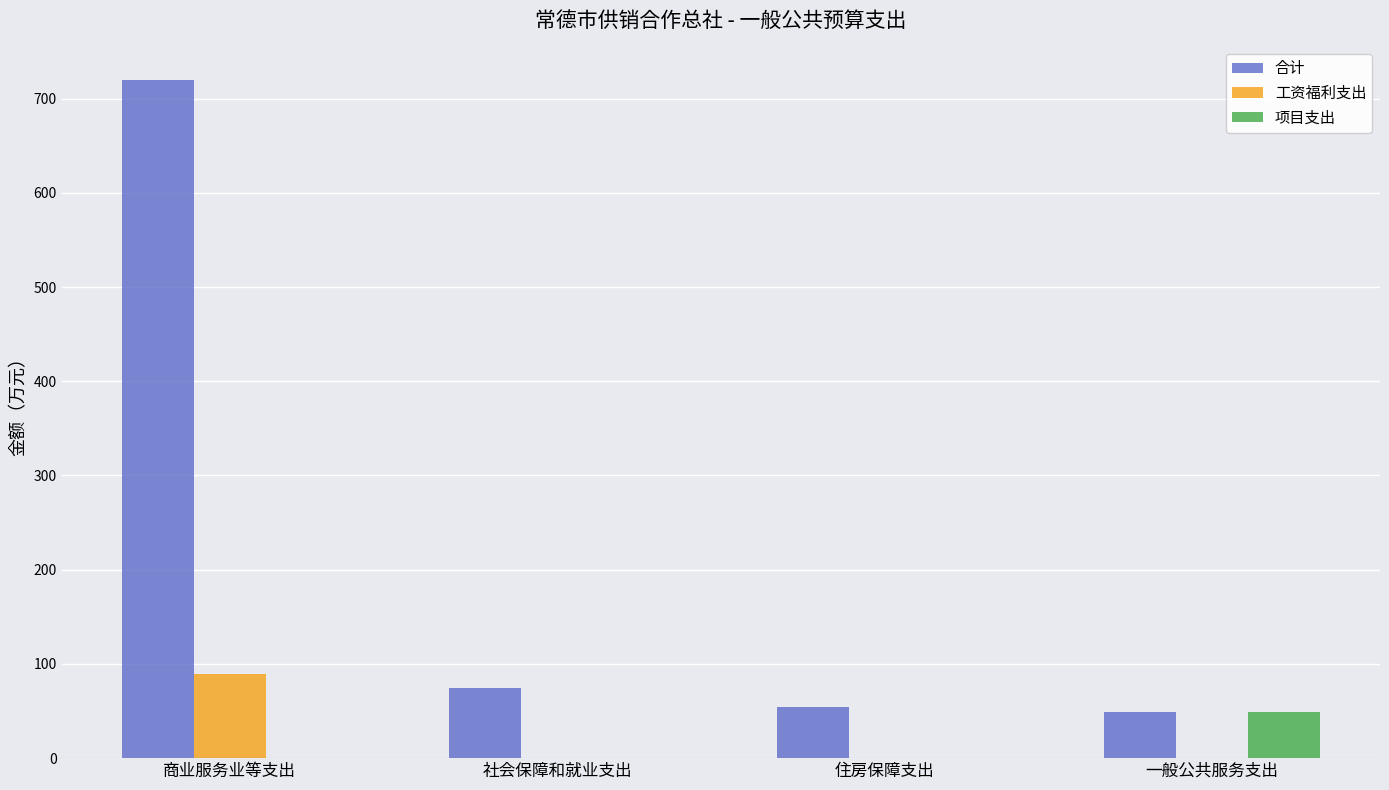

What is the average value of the 合计 series?

224.1